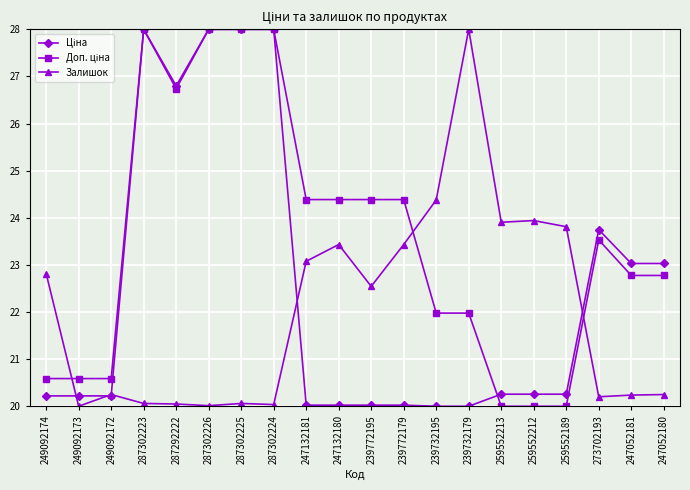

At which category does Залишок reach its first local peak?

249092172